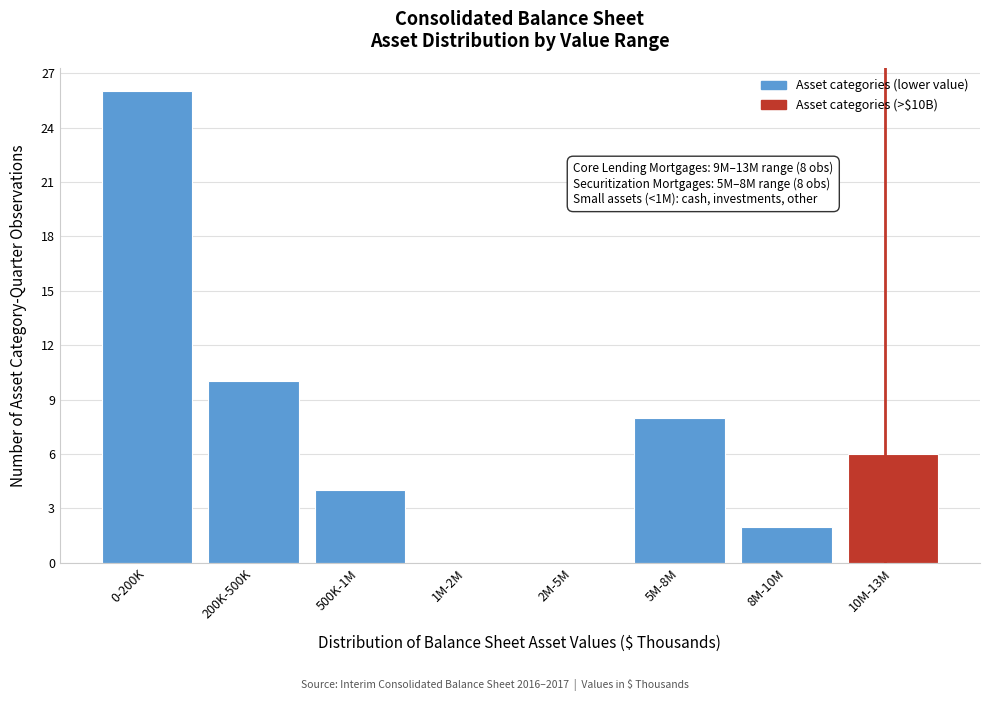

Reading left to right, what are all the values shown in this chart?

0-200K=26	200K-500K=10	500K-1M=4	1M-2M=0	2M-5M=0	5M-8M=8	8M-10M=2	10M-13M=6